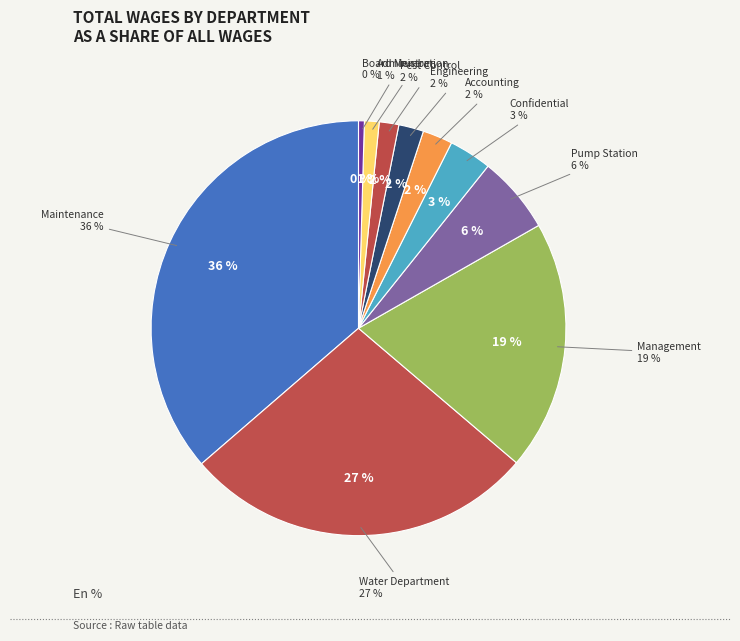

Rank the categories by value from highest to lowest.

Maintenance, Water Department, Management, Pump Station, Confidential, Accounting, Engineering, Pest Control, Administration, Board Member